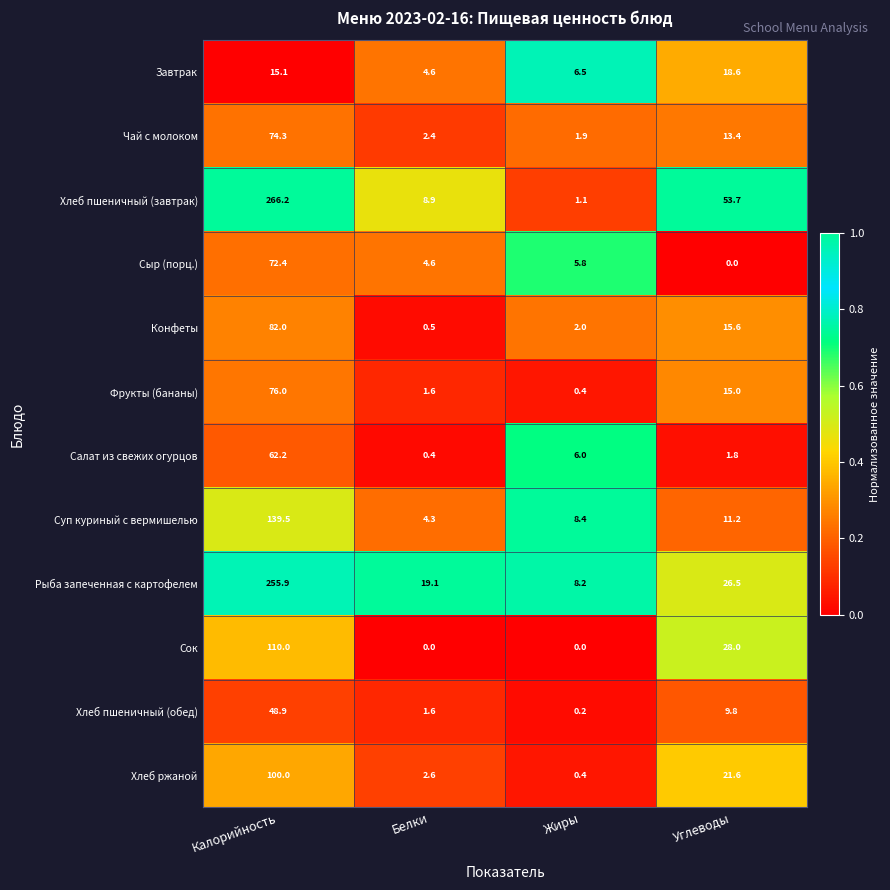

How many categories are shown in the chart?

4